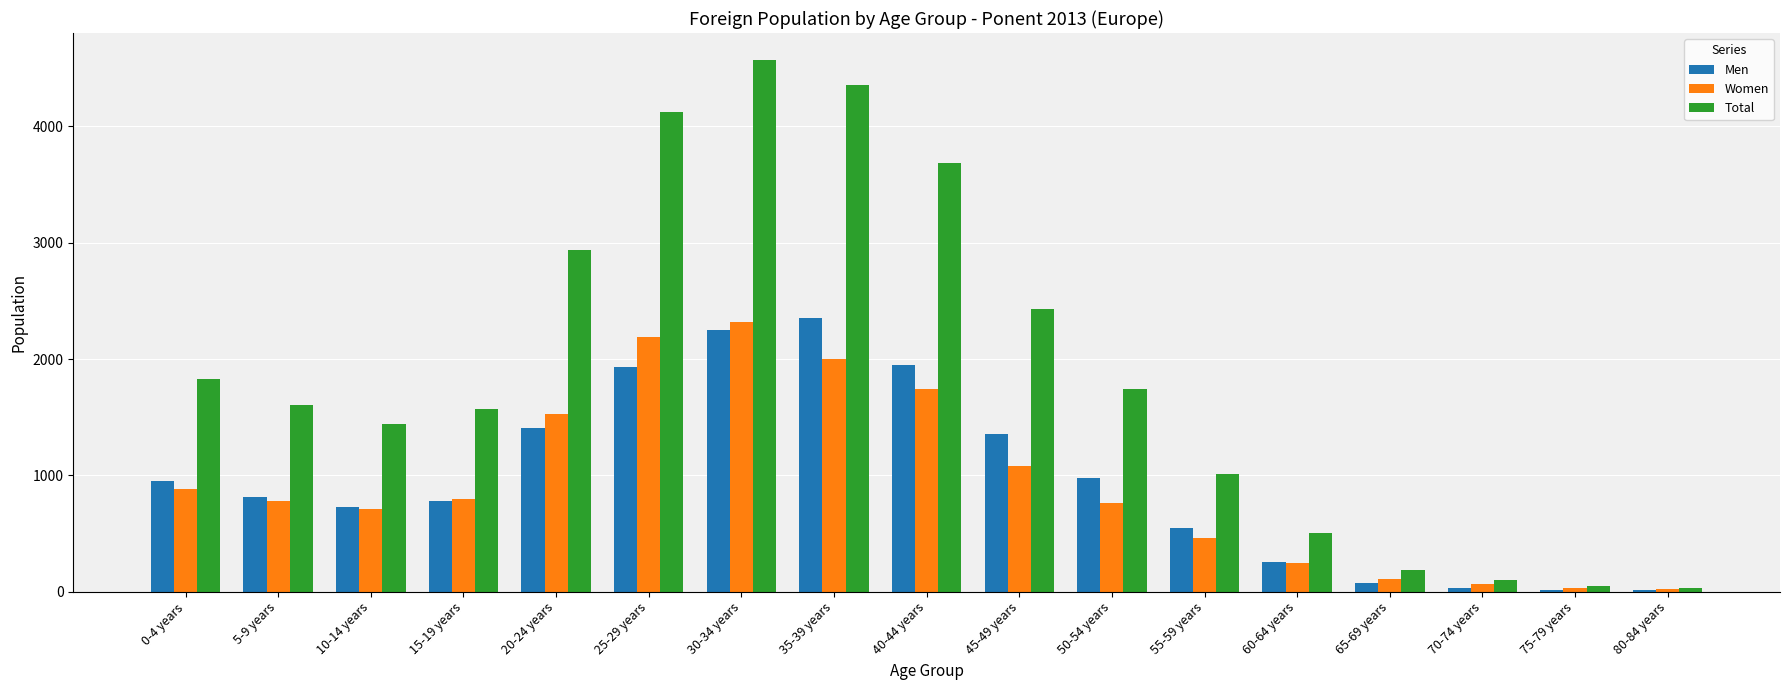

Which series has the largest range (max minus min)?

Total